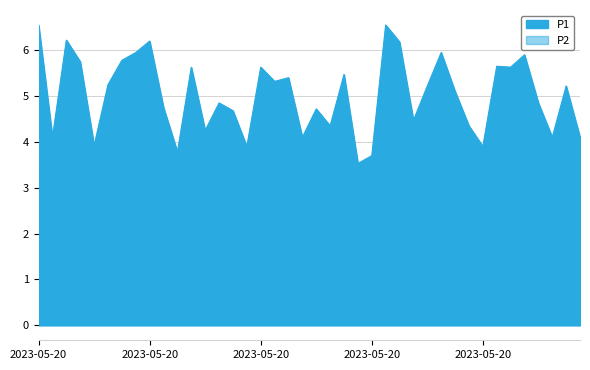

True or false: P1 has more than 0 points higher than both neighbors.

True